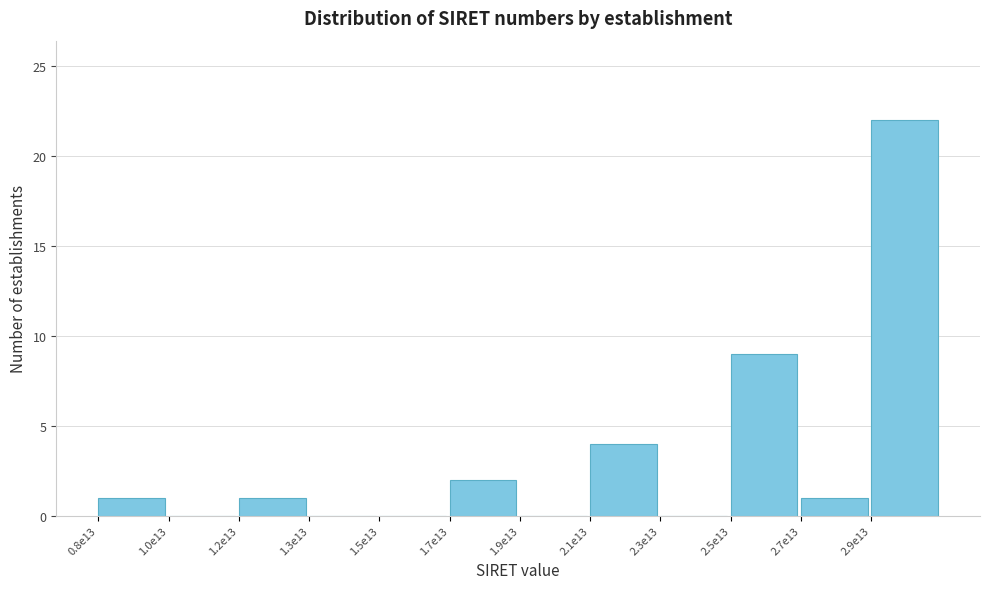

Reading left to right, extract all data points from this chart.

0.8e13=1	1.0e13=0	1.2e13=1	1.3e13=0	1.5e13=0	1.7e13=2	1.9e13=0	2.1e13=4	2.3e13=0	2.5e13=9	2.7e13=1	2.9e13=22